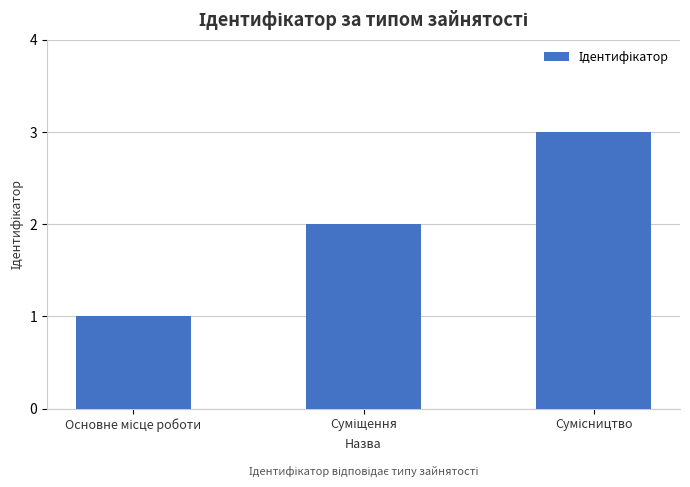

Are the bars grouped side by side (vs. stacked)?

No